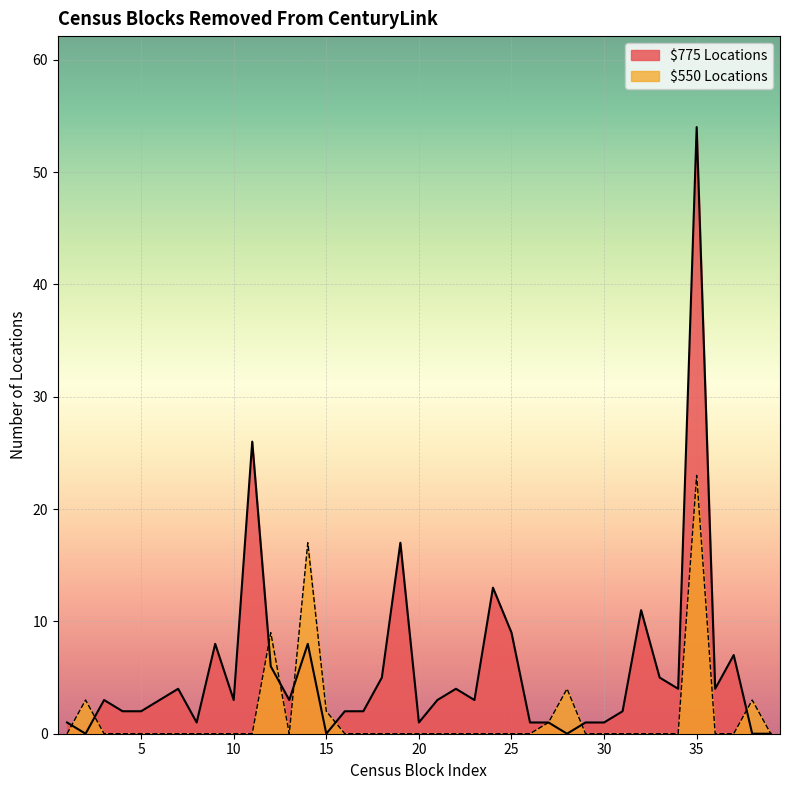

At which category is the sum across all series the highest?

35